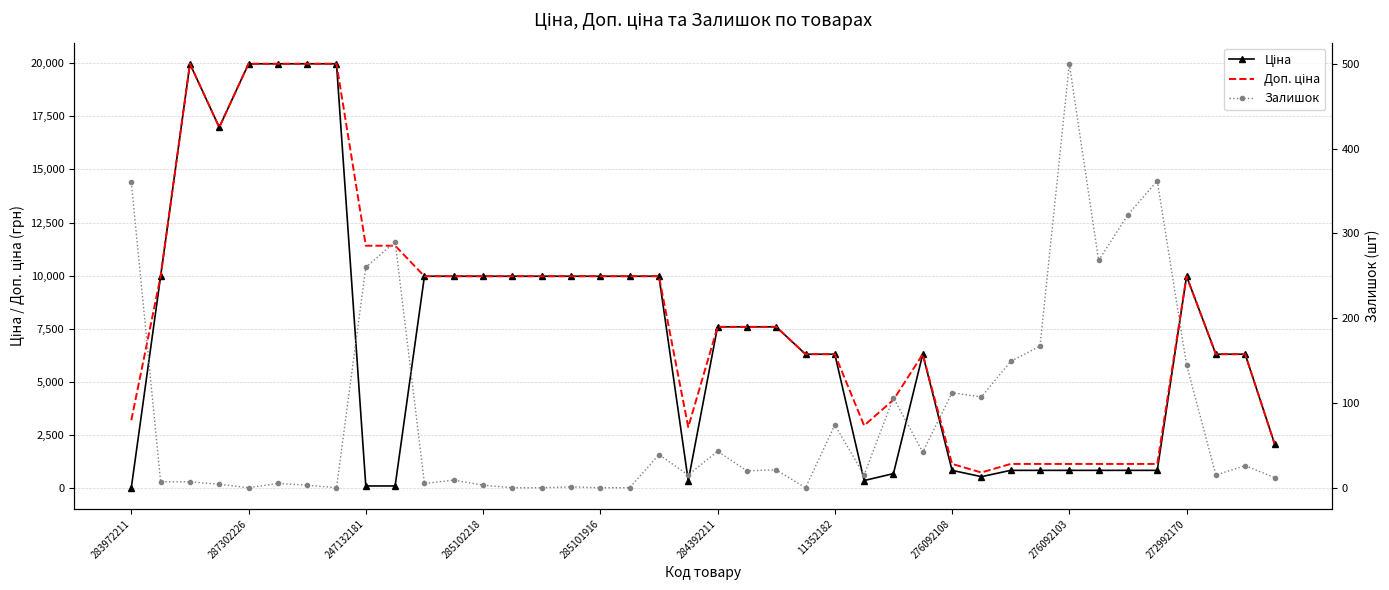

The Ціна series shows 848.4 at 34. True or false?

True